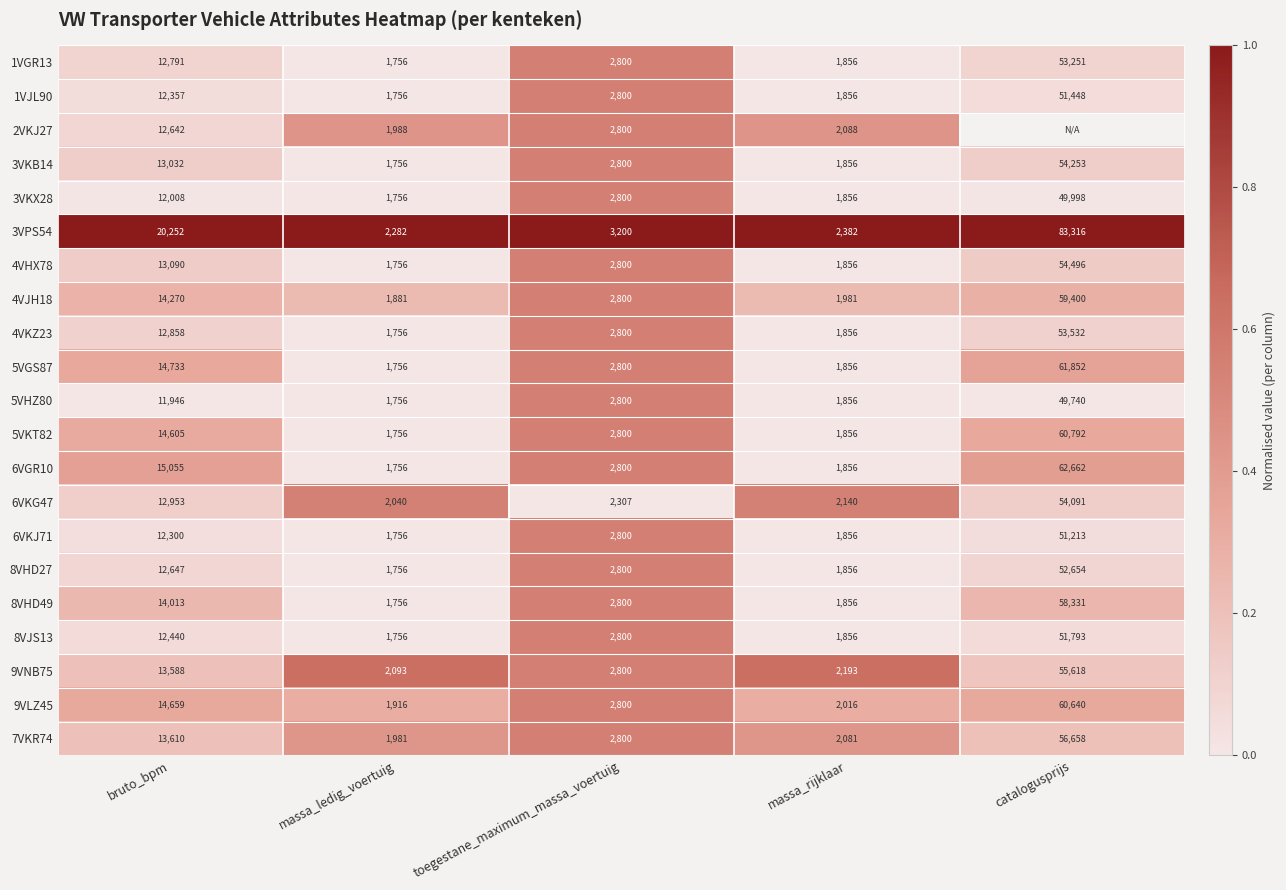

Where does the 4VJH18 series first go above 2800?

bruto_bpm